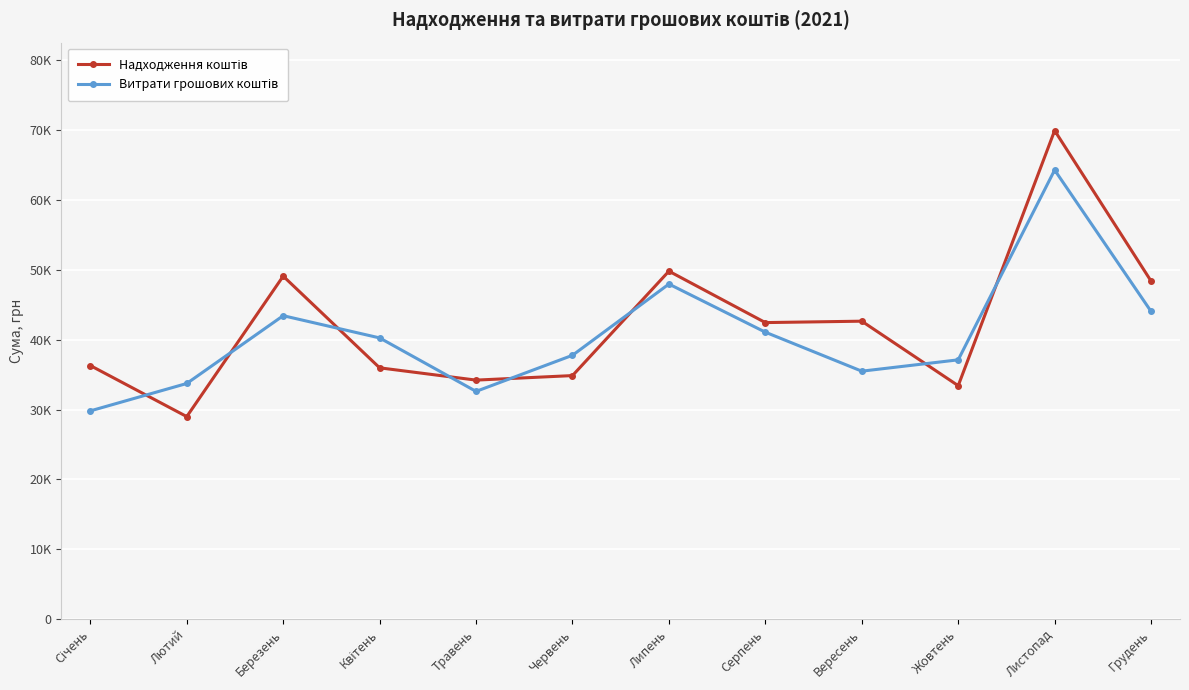

Reading left to right, transcribe all the data shown in this chart.

Надходження коштів: 36288.5	28985.0	49081.1	35963.9	34205.5	34853.0	49792.2	42435.8	42637.4	33409.1	69909.0	48371.6
Витрати грошових коштів: 29803.4	33723.2	43422.9	40243.2	32592.4	37755.5	47949.5	41063.7	35484.6	37106.4	64265.4	44034.2